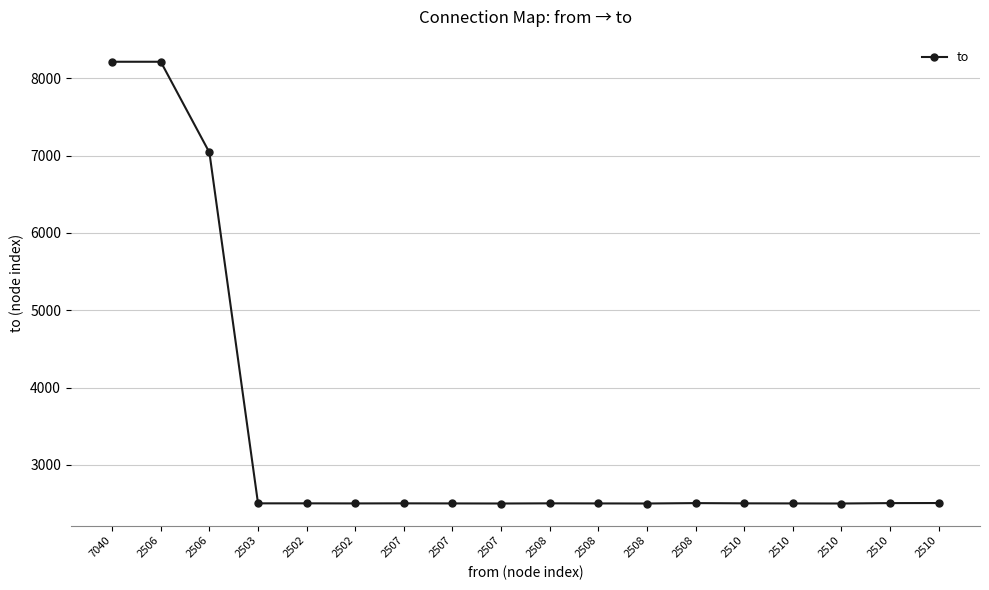

Reading left to right, transcribe all the data shown in this chart.

8213	8213	7040	2504	2504	2503	2504	2503	2502	2504	2503	2502	2507	2504	2503	2502	2507	2508